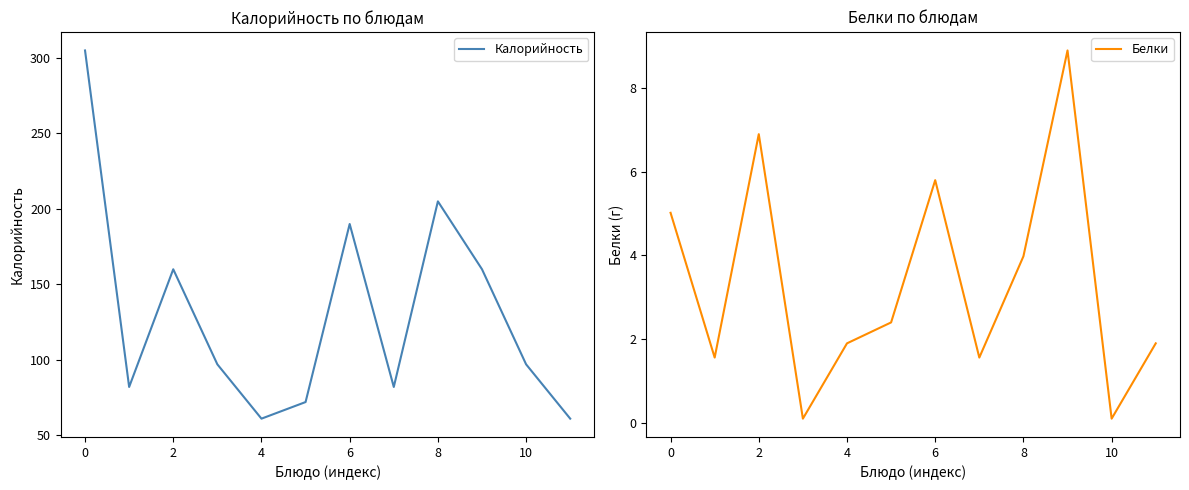

What is the lowest value of the Калорийность series?

61